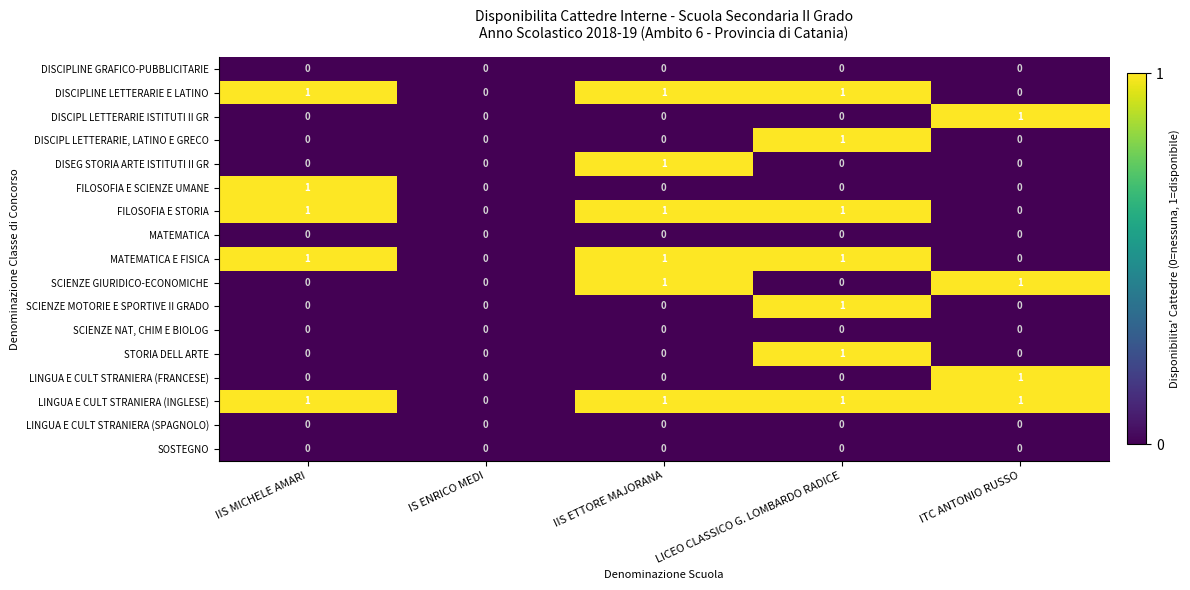

The DISEG STORIA ARTE ISTITUTI II GR series shows 0 at IIS MICHELE AMARI. True or false?

True